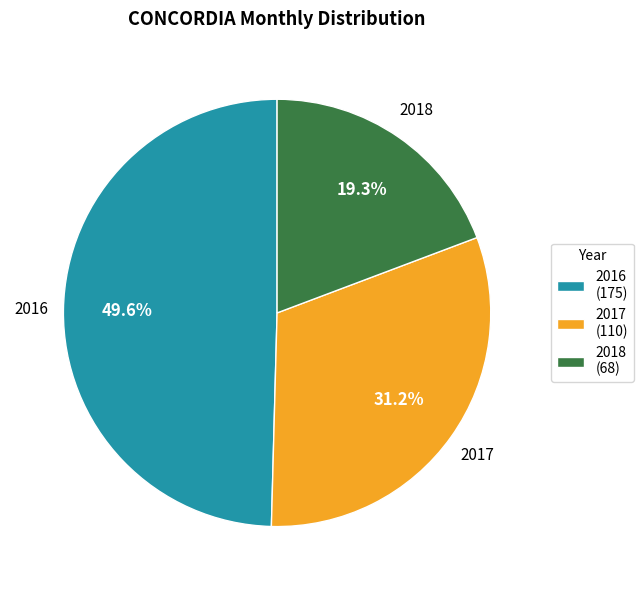

Which slice is the largest?

2016 (175)